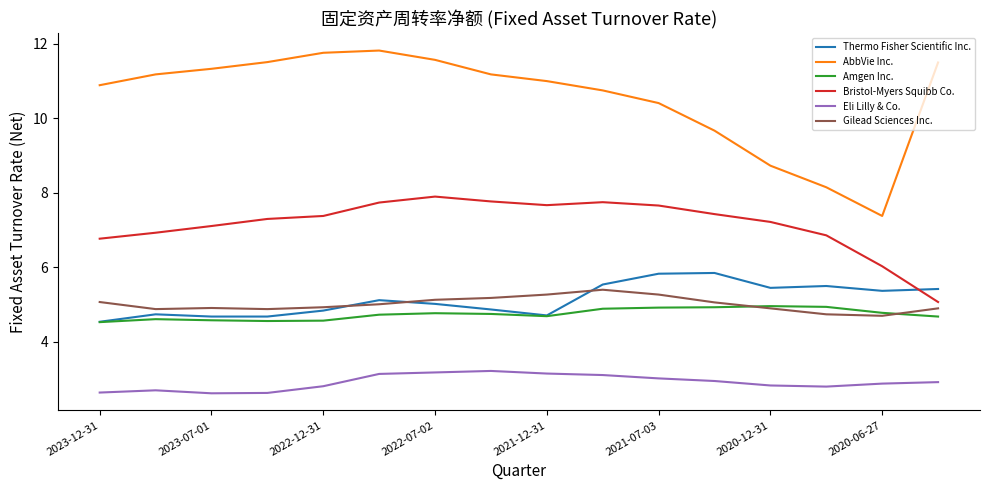

What is the highest value of the Eli Lilly & Co. series?

3.2